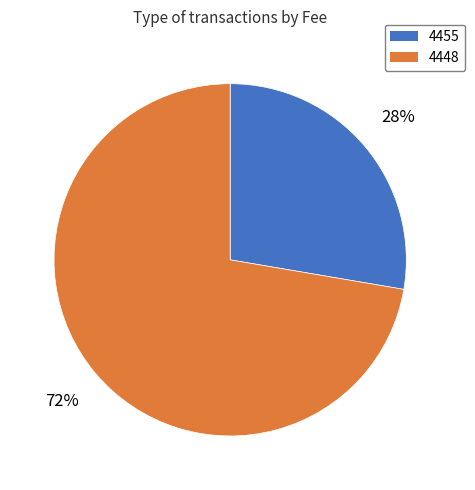

The 4455 slice represents 20% of the pie. True or false?

False